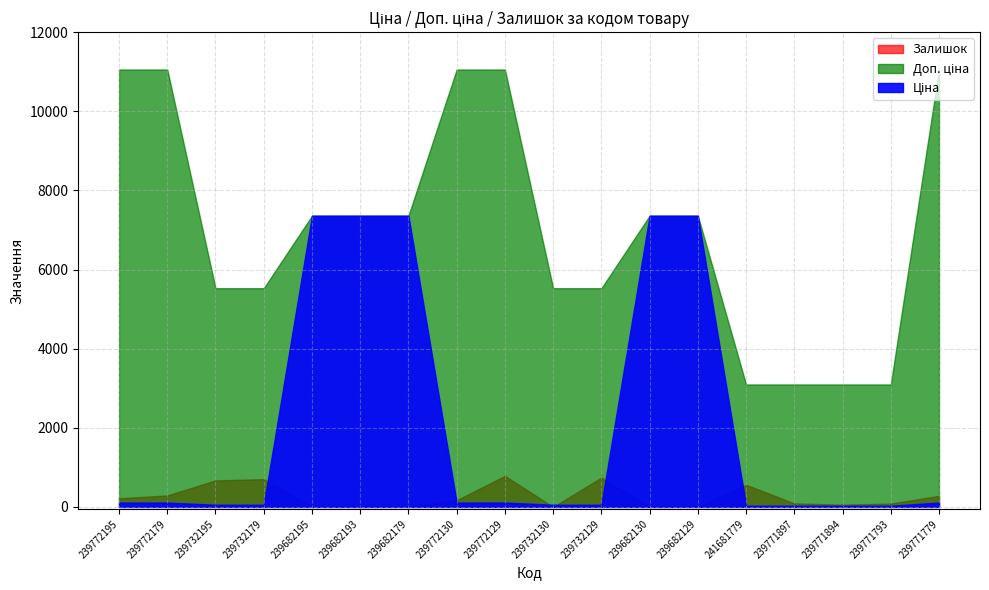

Reading left to right, what are all the values shown in this chart?

Ціна: 239772195=110.5	239772179=110.5	239732195=55.3	239732179=55.3	239682195=7360.2	239682193=7360.2	239682179=7360.2	239772130=110.5	239772129=110.5	239732130=55.3	239732129=55.3	239682130=7360.2	239682129=7360.2	241681779=30.9	239771897=30.9	239771894=30.9	239771793=30.9	239771779=110.5
Доп. ціна: 239772195=11055.0	239772179=11055.0	239732195=5528.0	239732179=5528.0	239682195=7360.2	239682193=7360.2	239682179=7360.2	239772130=11055.0	239772129=11055.0	239732130=5528.0	239732129=5528.0	239682130=7360.2	239682129=7360.2	241681779=3095.0	239771897=3095.0	239771894=3095.0	239771793=3095.0	239771779=11055.0
Залишок: 239772195=218.0	239772179=290.0	239732195=670.0	239732179=702.0	239682195=16.0	239682193=0.0	239682179=17.0	239772130=169.0	239772129=786.0	239732130=0.0	239732129=741.0	239682130=0.0	239682129=7.0	241681779=559.0	239771897=90.0	239771894=56.0	239771793=86.0	239771779=279.0